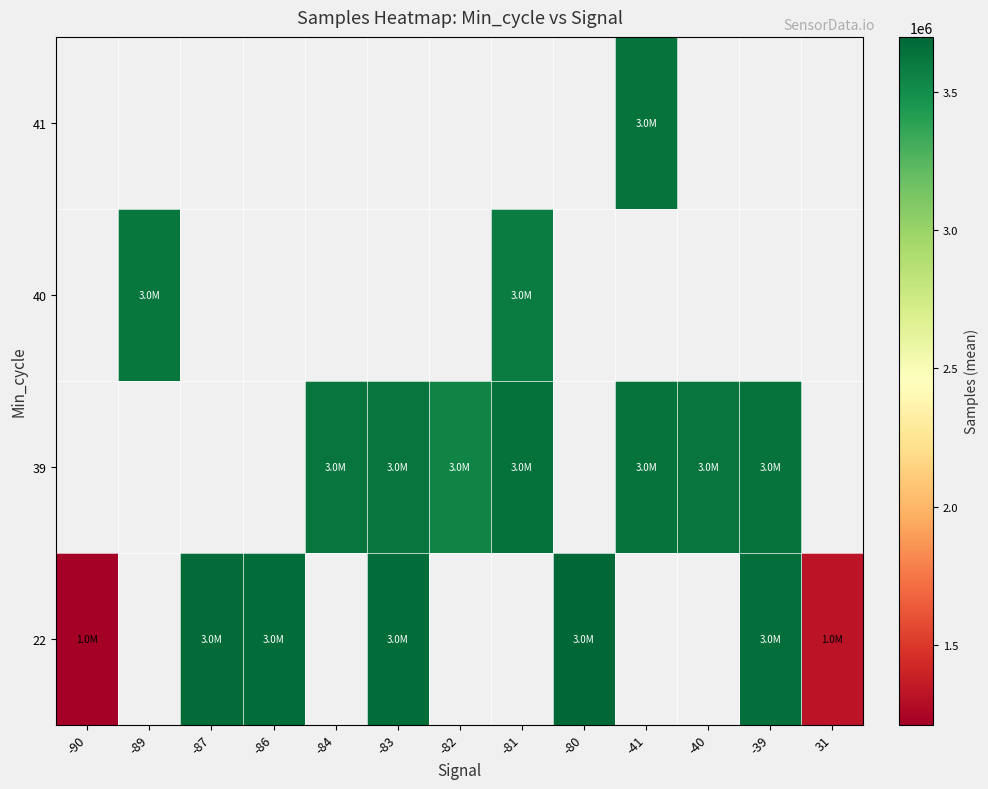

Is the value of 22 at -90 greater than the value of 41 at -80?

No